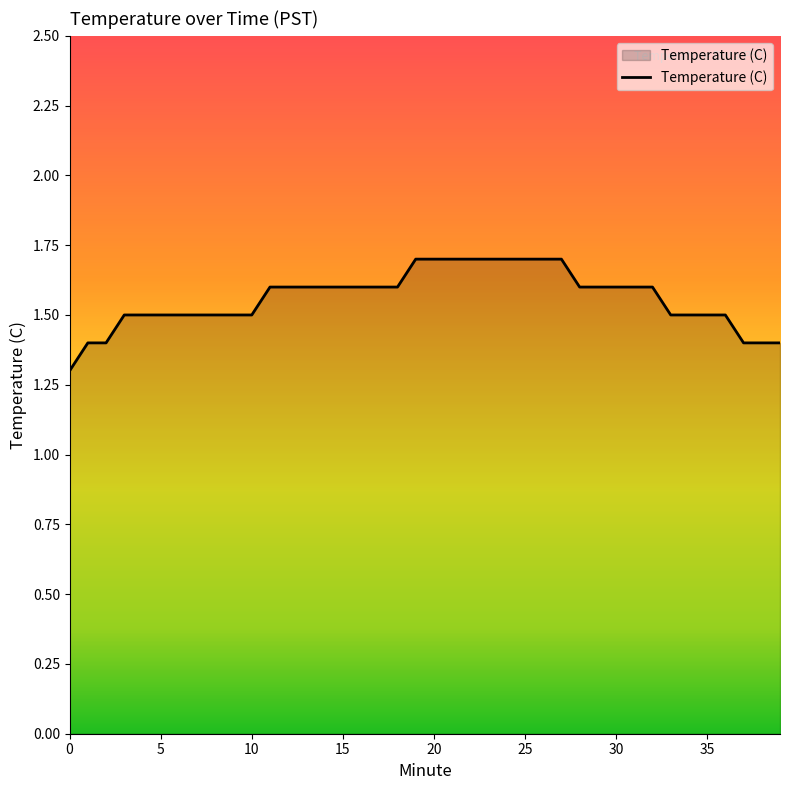

Does the chart display data point markers on the line(s)?

No